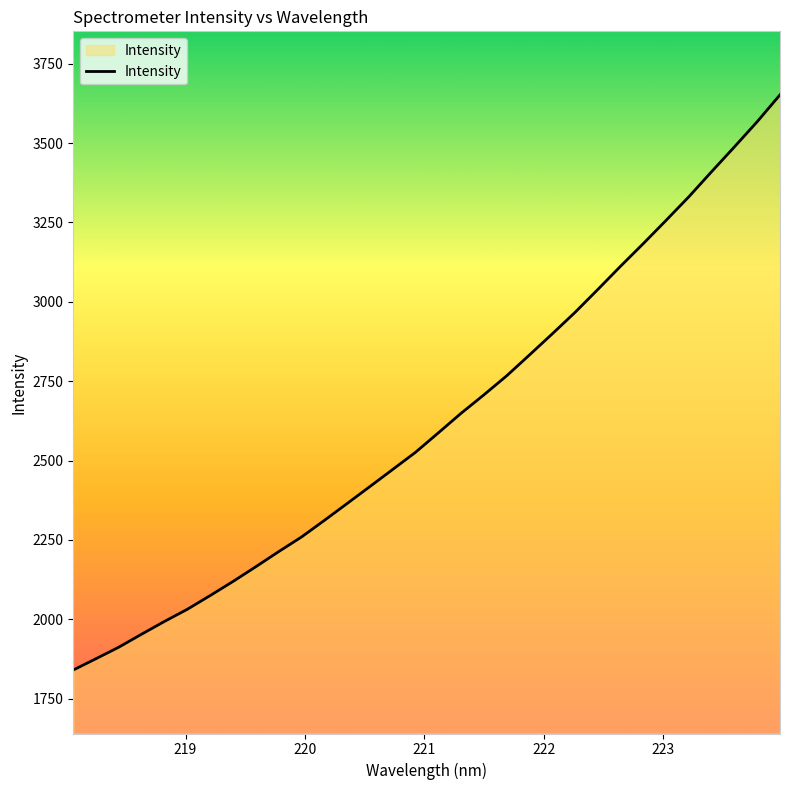

What is the minimum value shown in the chart?

1840.2